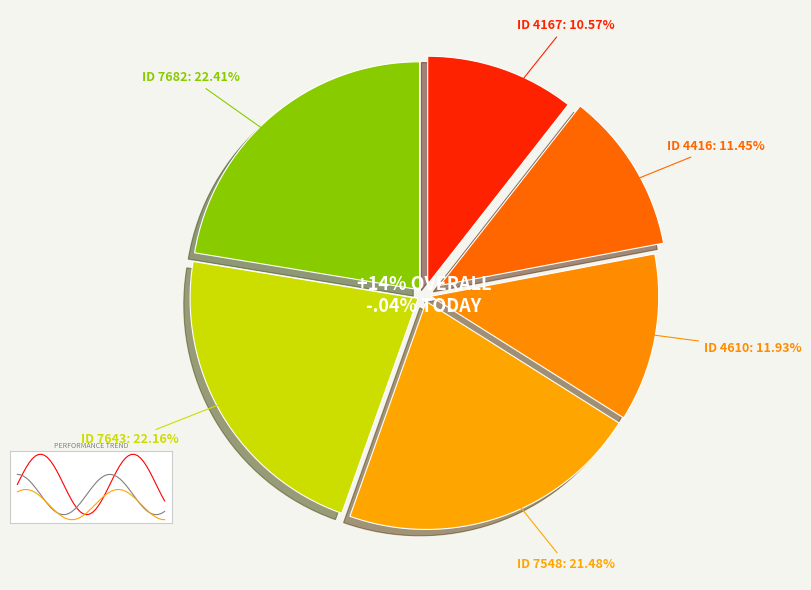

True or false: 7643 accounts for 22% of the total.

True